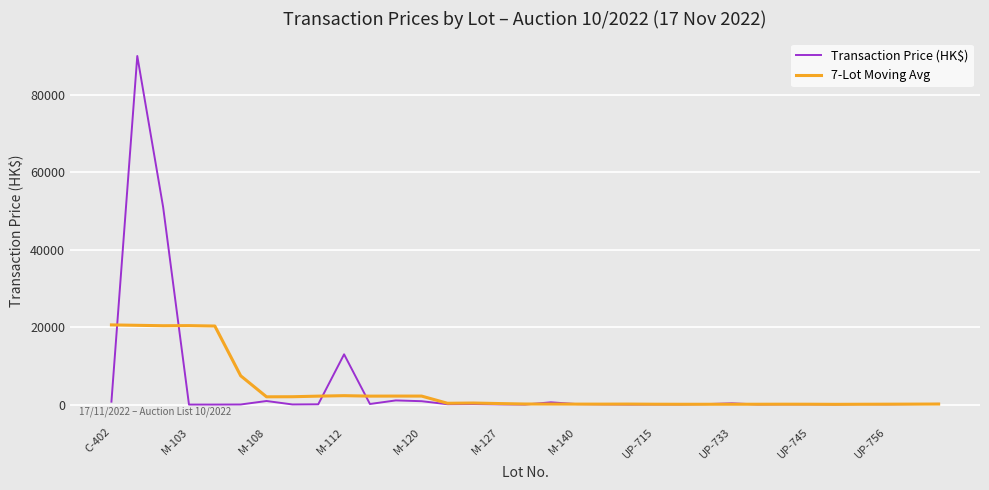

What is the minimum value for 7-Lot Moving Avg?

90.0